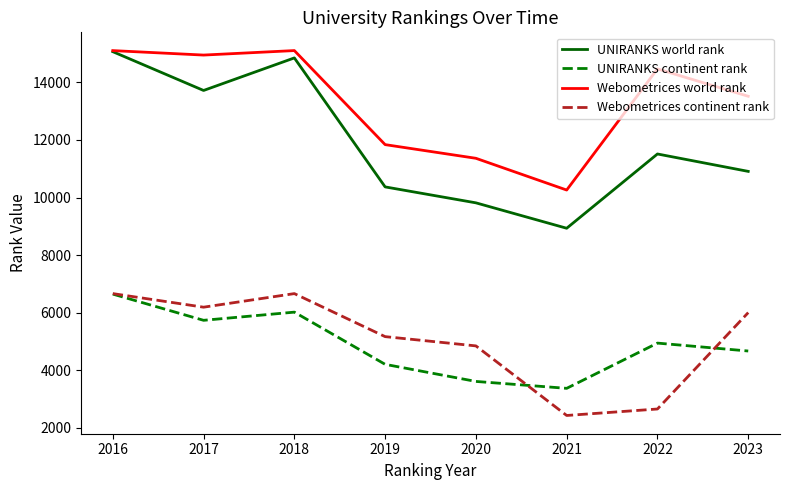

True or false: Webometrices continent rank and UNIRANKS world rank intersect in this chart.

False